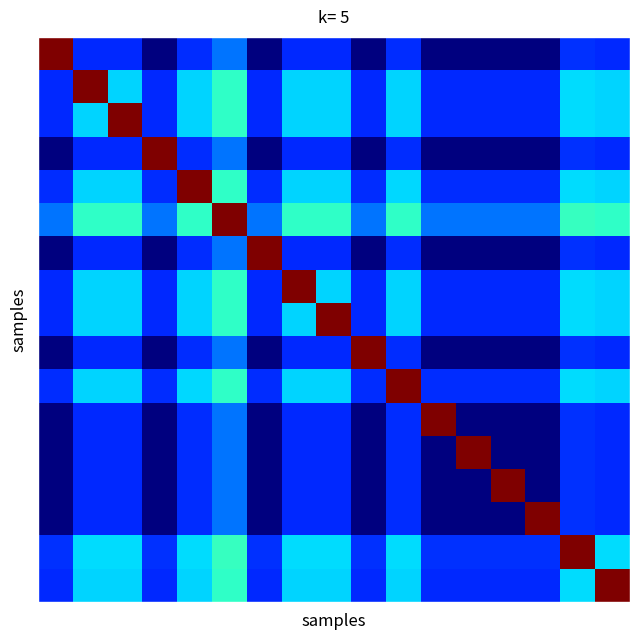

How many data points does each series have?

17